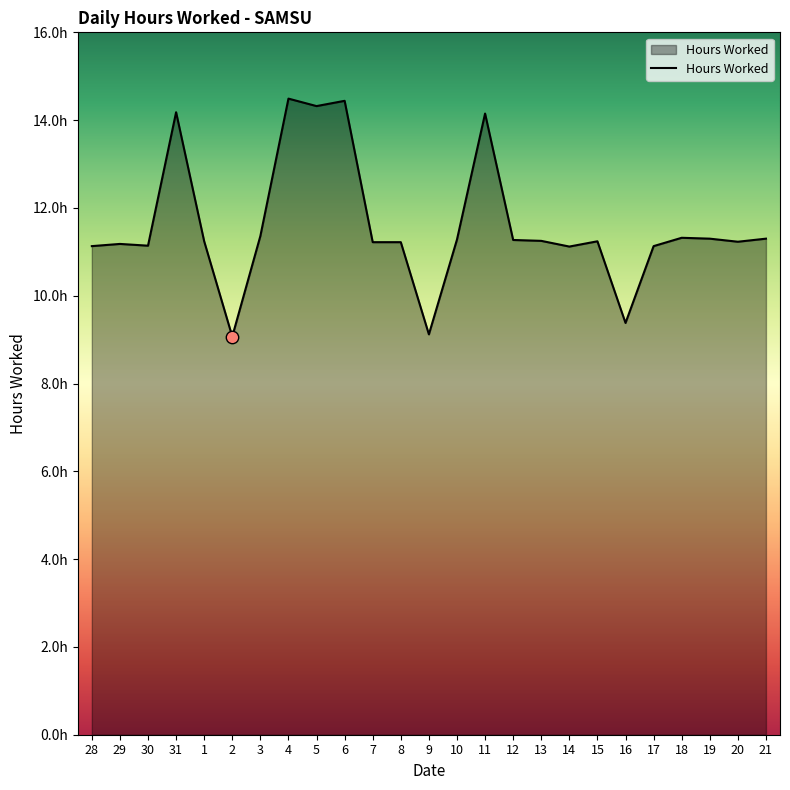

Approximately how many times larger is the value at 16 compared to 28?

0.8